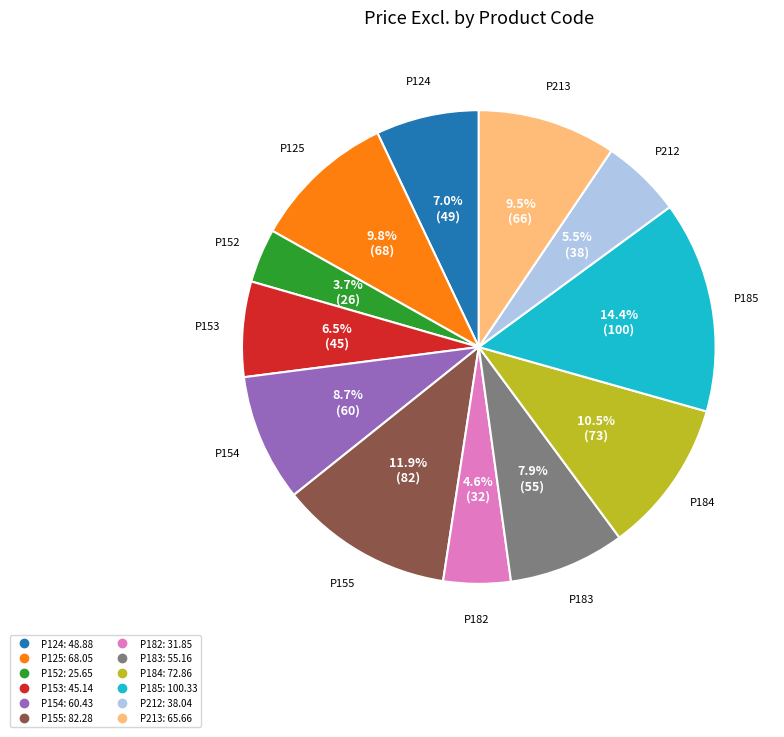

Which has a higher value, P155 or P152?

P155